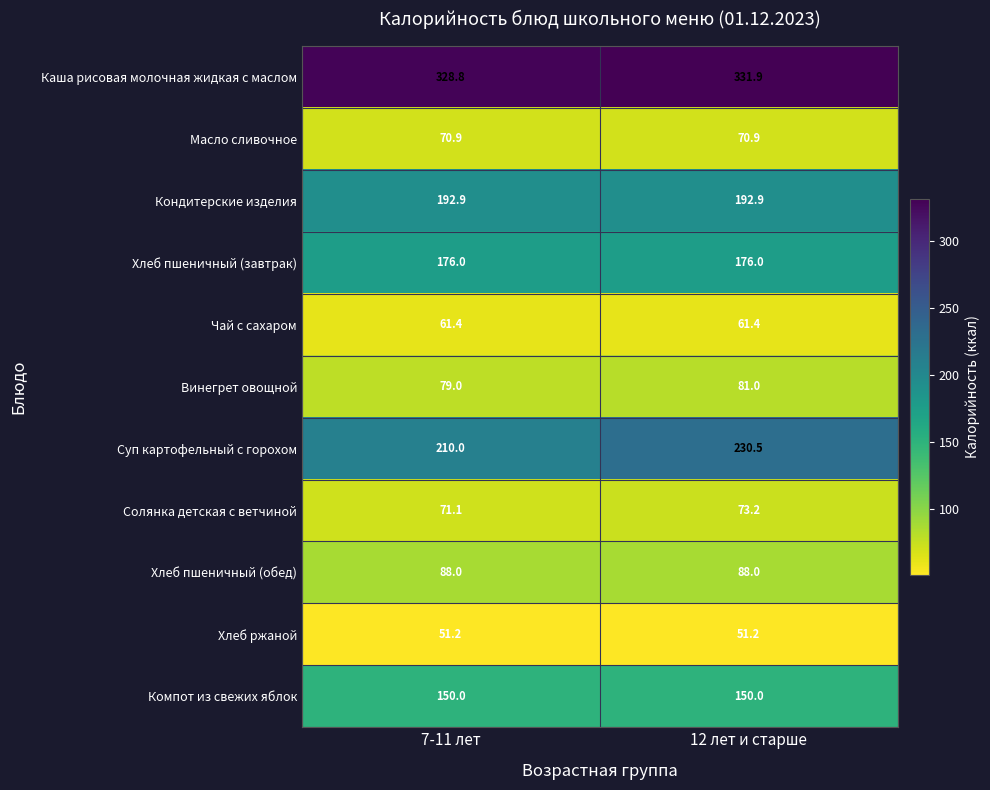

Reading right to left, extract all data points from this chart.

Каша рисовая молочная жидкая с маслом: 331.9	328.8
Масло сливочное: 70.9	70.9
Кондитерские изделия: 192.9	192.9
Хлеб пшеничный (завтрак): 176.0	176.0
Чай с сахаром: 61.4	61.4
Винегрет овощной: 81.0	79.0
Суп картофельный с горохом: 230.5	210.0
Солянка детская с ветчиной: 73.2	71.1
Хлеб пшеничный (обед): 88.0	88.0
Хлеб ржаной: 51.2	51.2
Компот из свежих яблок: 150.0	150.0